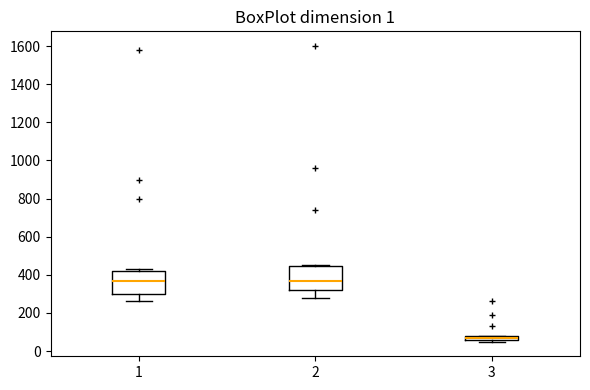

Where does the median line of the box at x = 1 sit on the y-axis? The values are not printed on the chart, so give them approximately, as read against the axis.

360